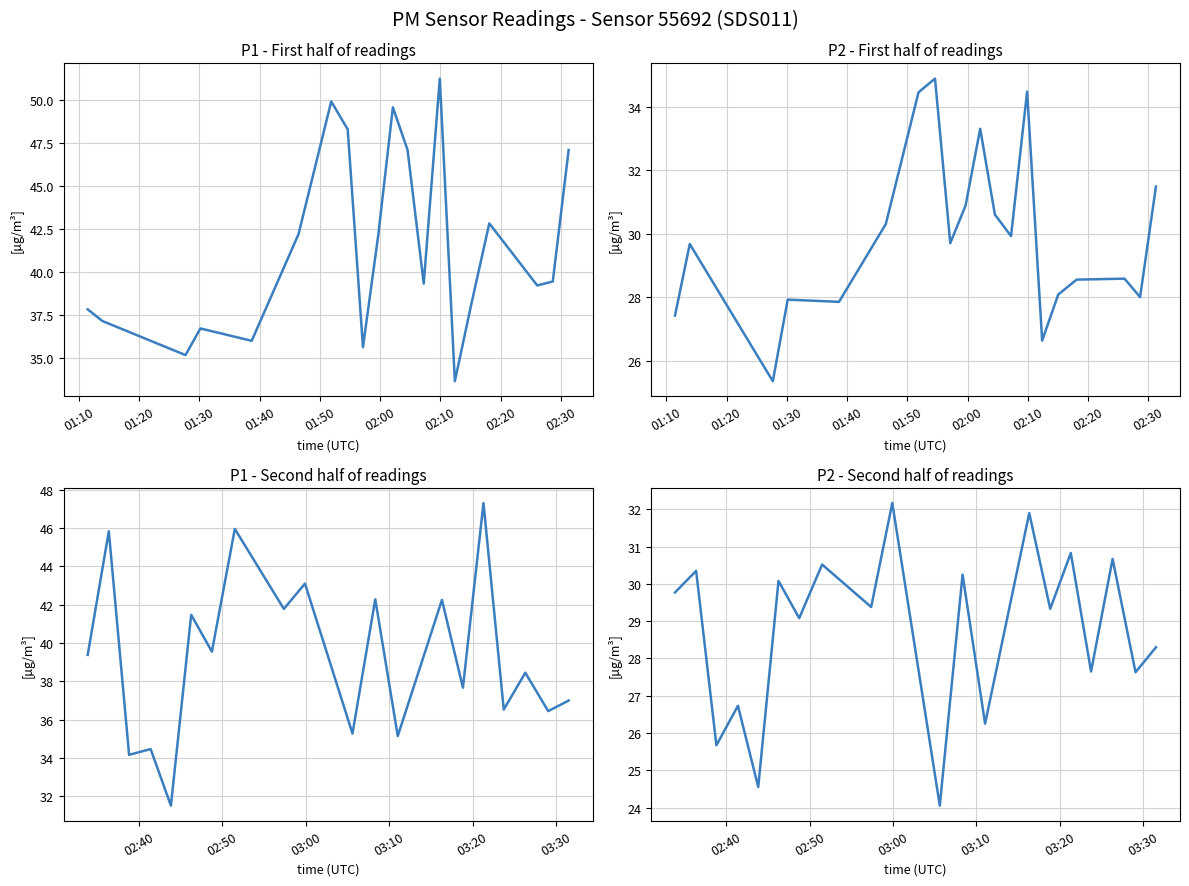

At how many categories does at least one series exceed 29?

20